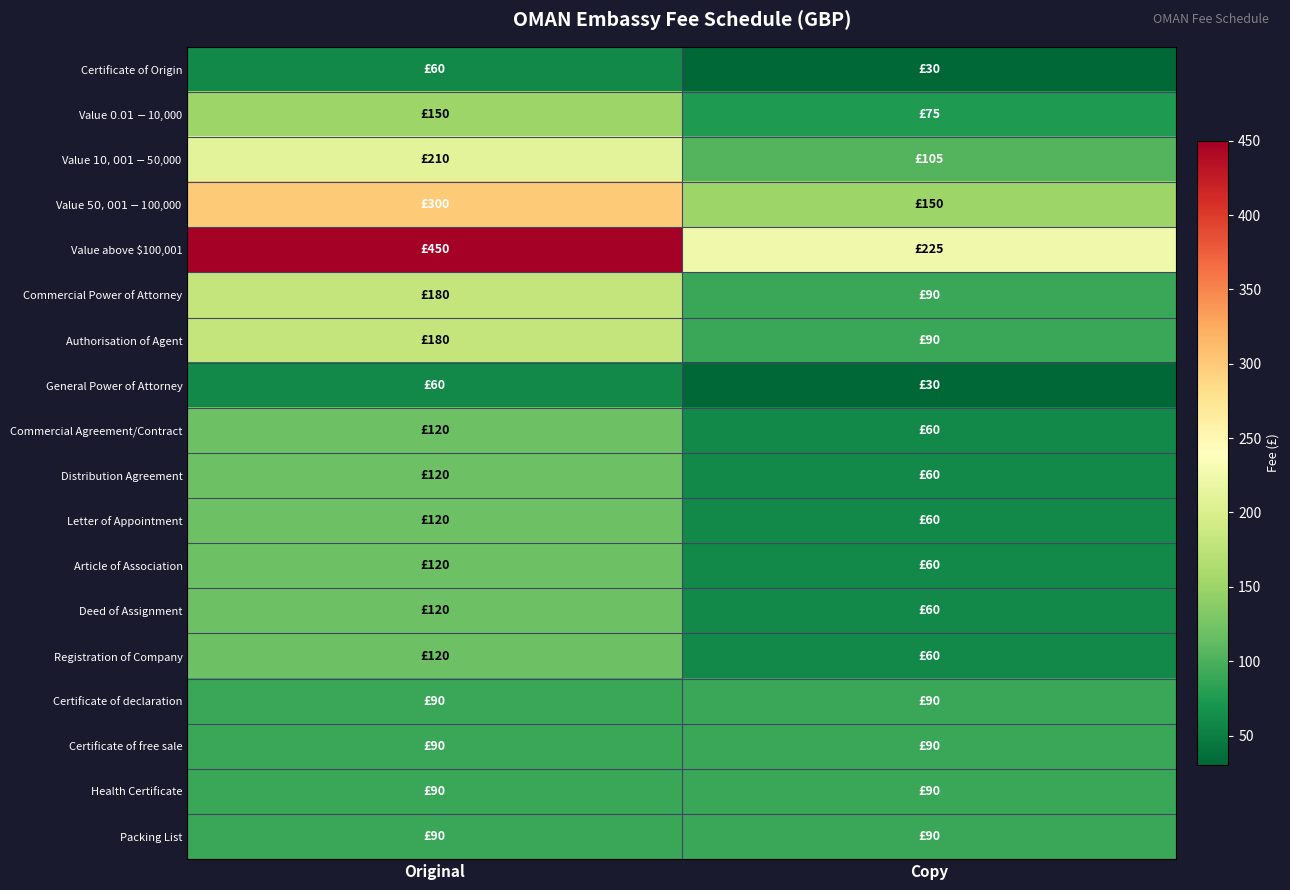

What is the total value across all series at Copy?

1515